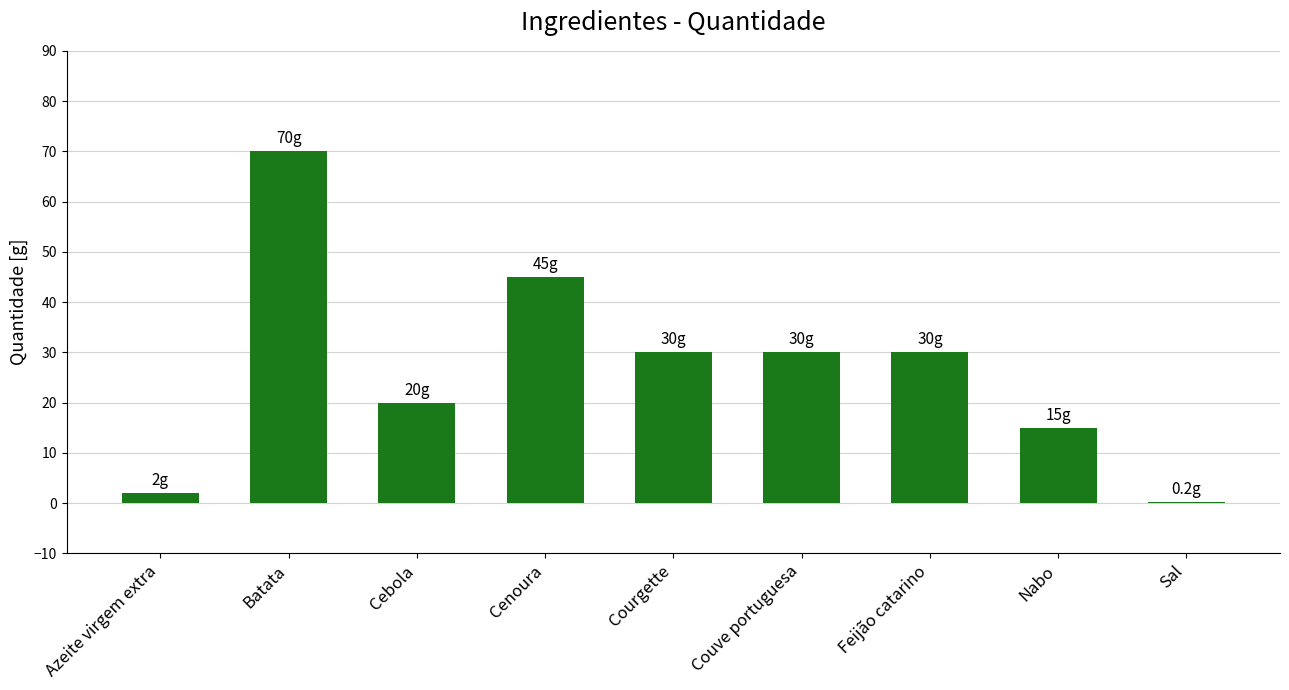

Reading left to right, extract all data points from this chart.

Azeite virgem extra=2.0	Batata=70.0	Cebola=20.0	Cenoura=45.0	Courgette=30.0	Couve portuguesa=30.0	Feijão catarino=30.0	Nabo=15.0	Sal=0.2